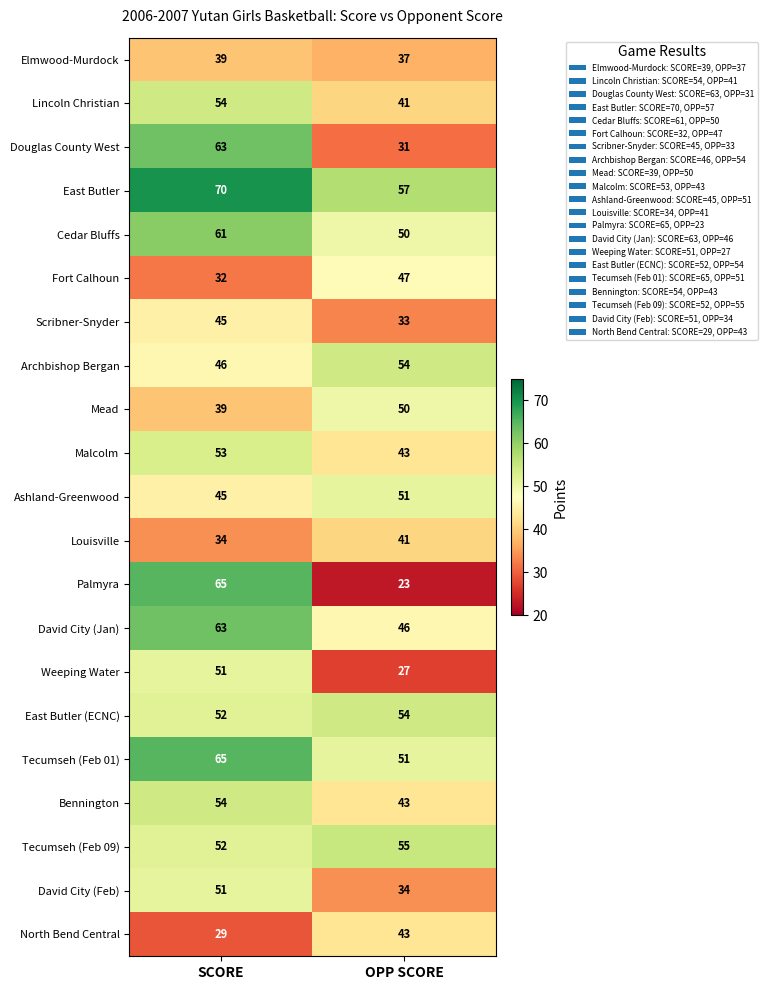

True or false: Ashland-Greenwood has a value of 45 at SCORE.

True